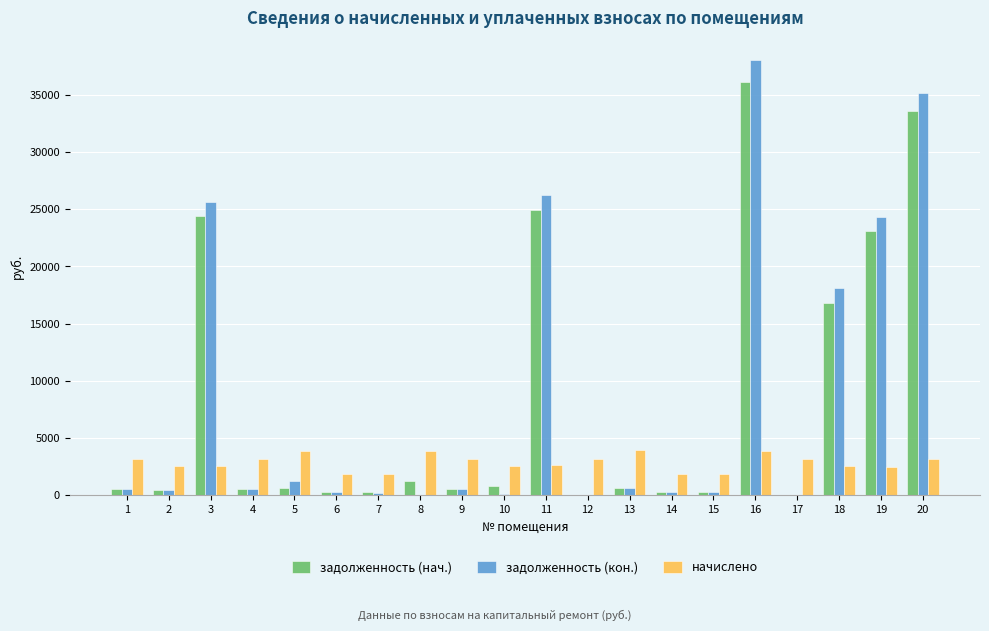

Is the value of начислено at 6 greater than the value of задолженность (кон.) at 3?

No